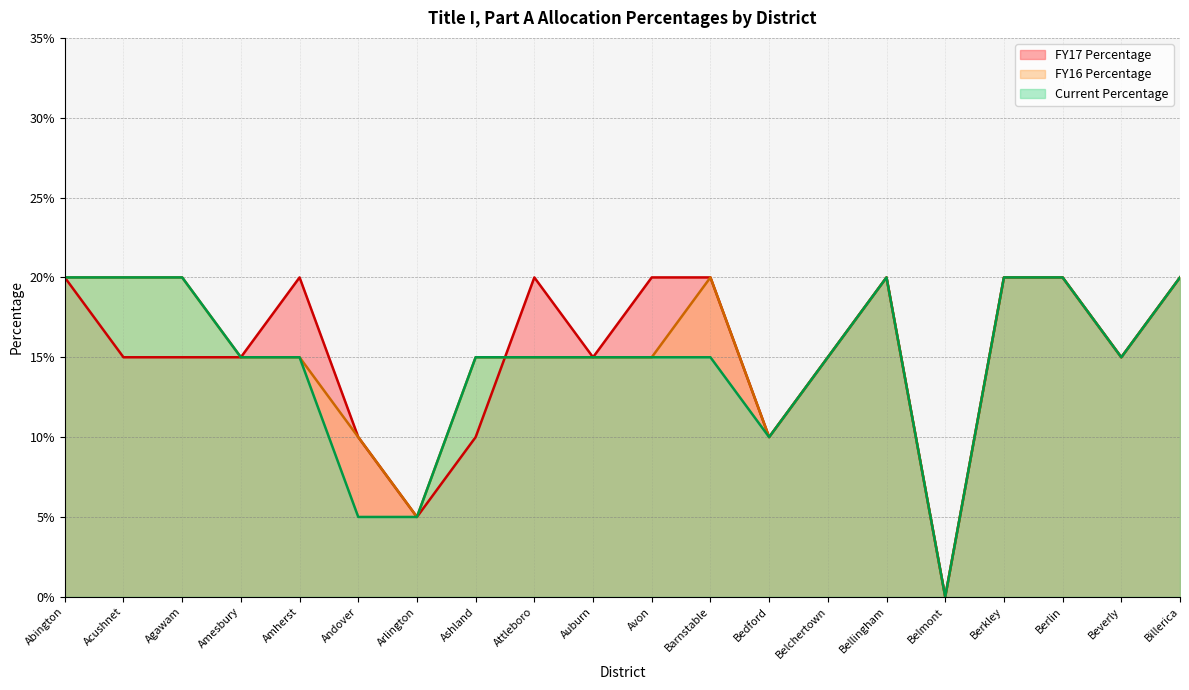

How many data points does each series have?

20